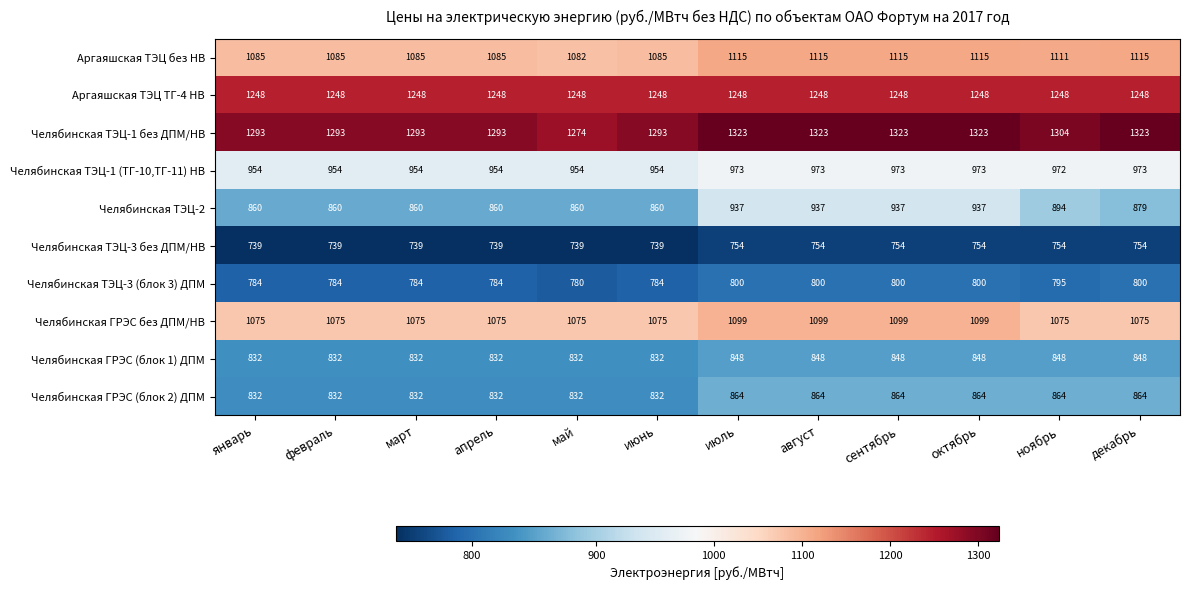

What is the difference between the second highest and minimum values in the Челябинская ТЭЦ-3 без ДПМ/НВ series?

15